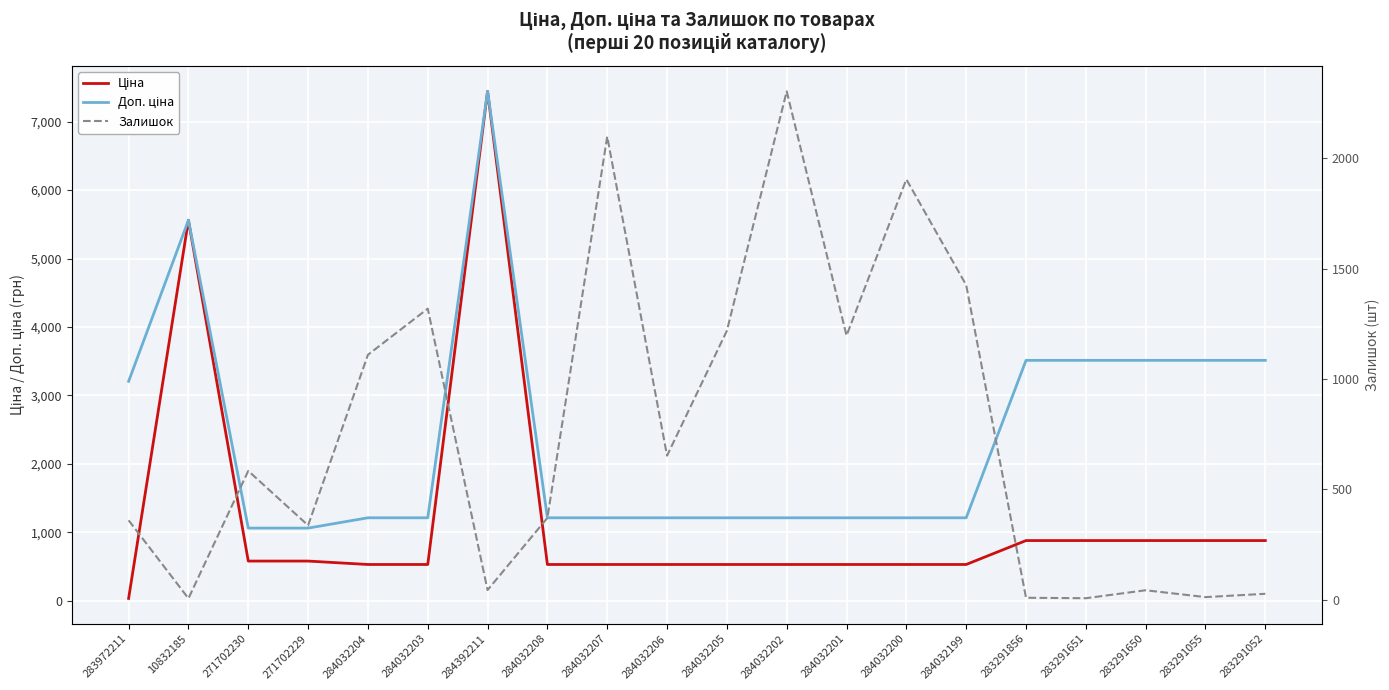

Which category has the lowest value in the Залишок series?

10832185